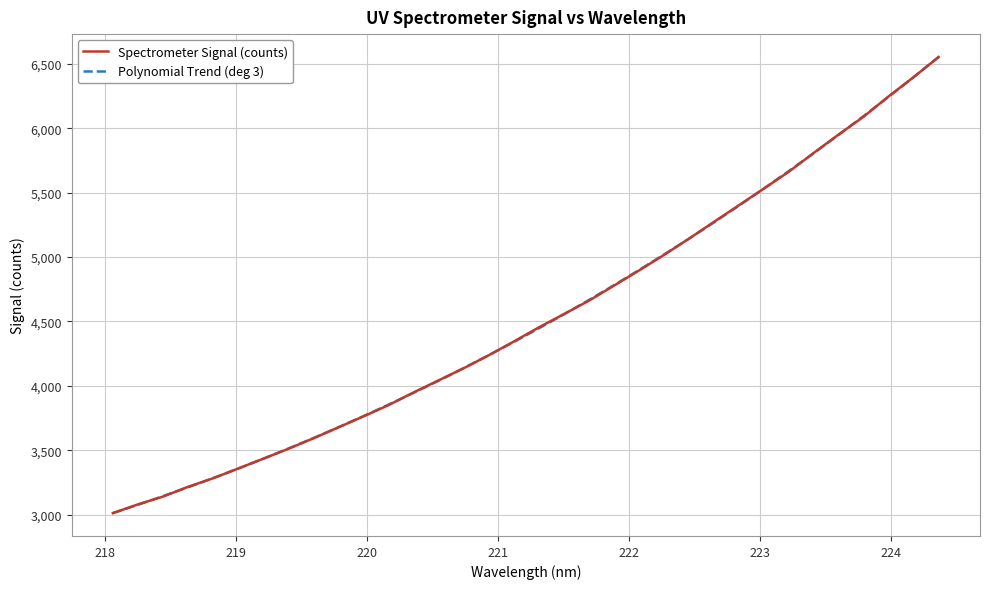

What is the lowest value of the Spectrometer Signal (counts) series?

3011.4